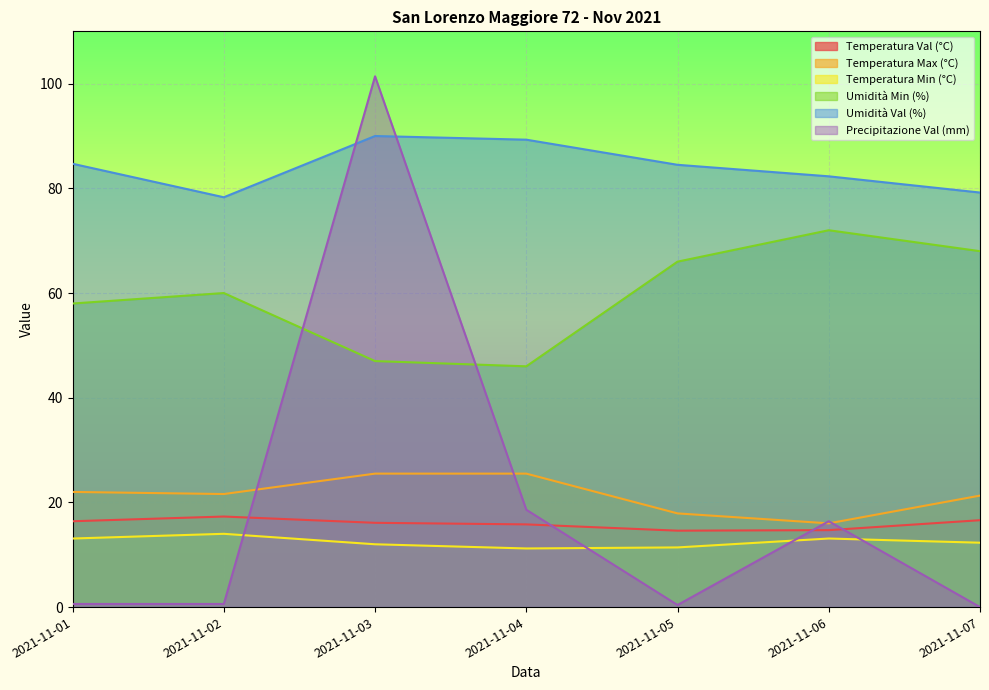

What is the maximum value for Umidità Val (%)?

90.0